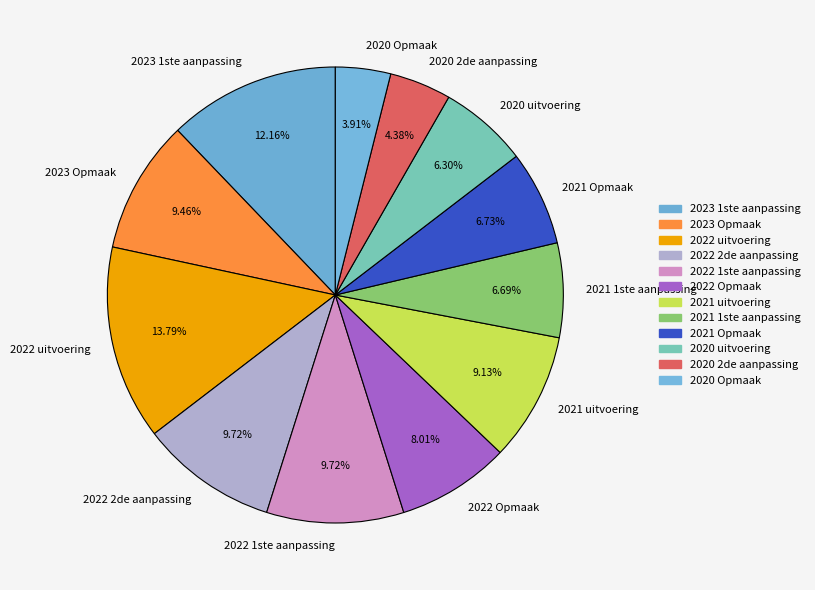

To the nearest percent, what is the difference between the largest and smallest slice percentages?

10%